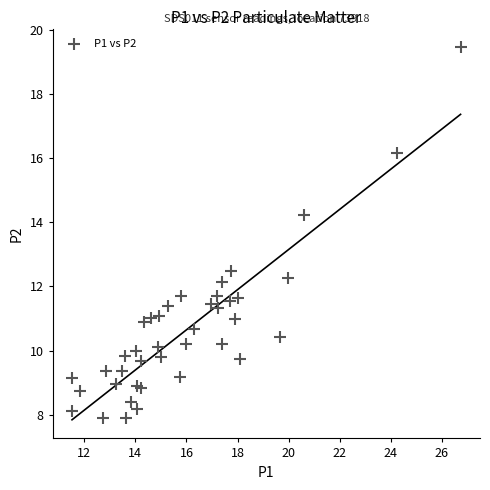

What Y value in the scatter plot is closest to 13?

12.5